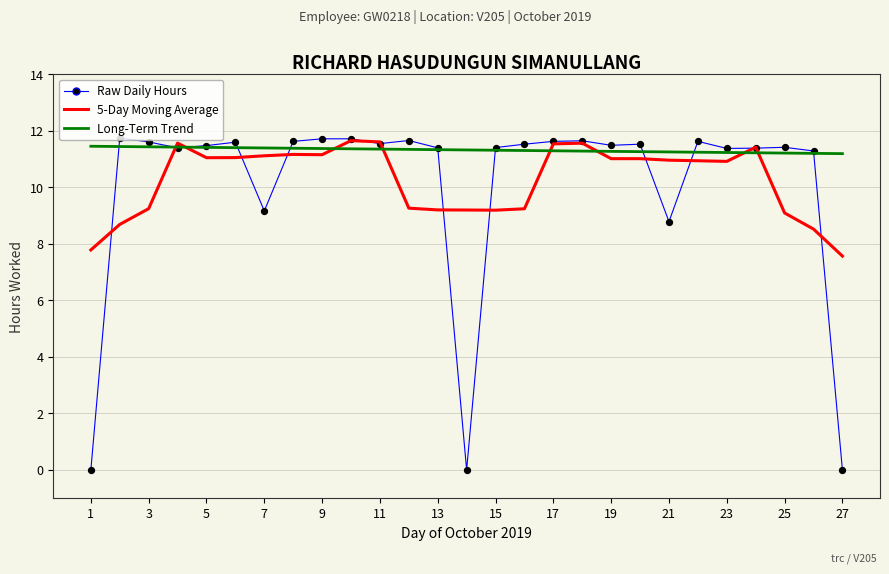

Which series has the largest total across all categories?

Long-Term Trend